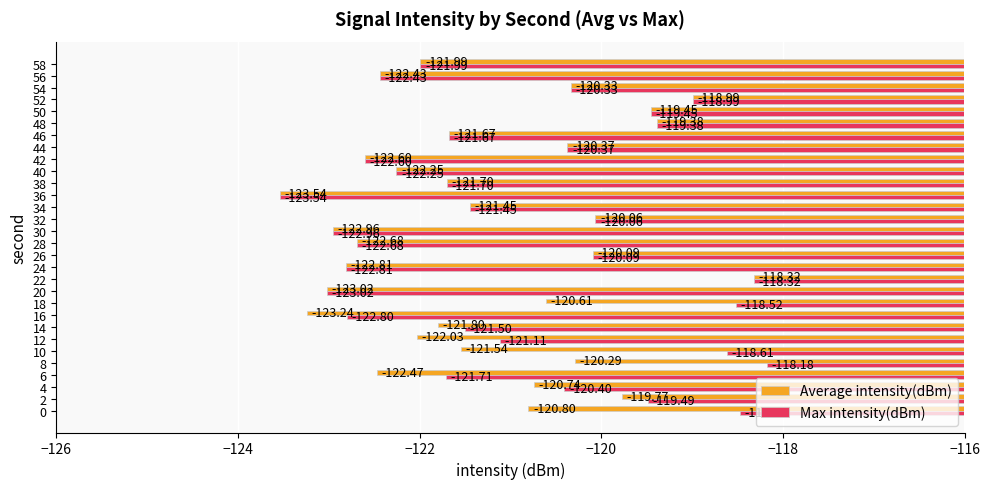

What is the sum of the Average intensity(dBm) values at 14 and 44?

-242.2